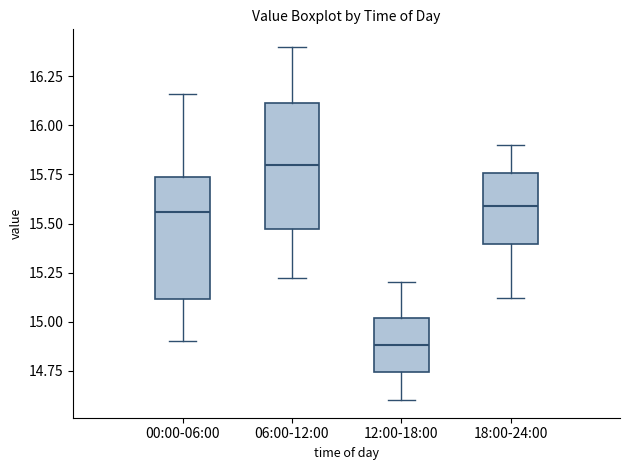

Reading left to right, transcribe this box plot: for each box, give where its median line is, the range the box spans, and where its two whiskers end, as read against the y-axis. The values are not printed on the chart, so give them approximately, as read against the axis.

00:00-06:00: median 15.55, box 15.10 to 15.75, whiskers 14.90 to 16.15
06:00-12:00: median 15.80, box 15.45 to 16.10, whiskers 15.20 to 16.40
12:00-18:00: median 14.90, box 14.75 to 15.00, whiskers 14.60 to 15.20
18:00-24:00: median 15.60, box 15.40 to 15.75, whiskers 15.10 to 15.90